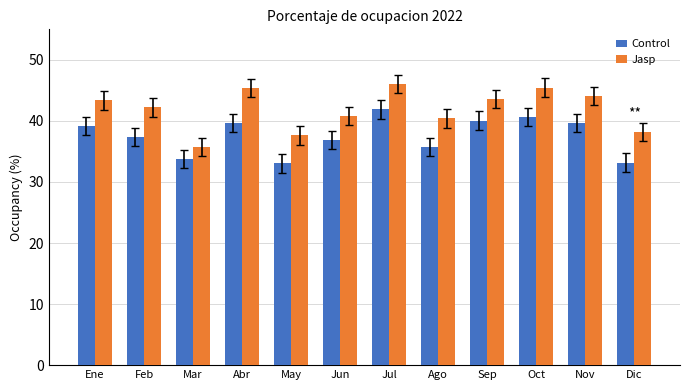

What is the sum of the Control values at Oct and Abr?

80.3